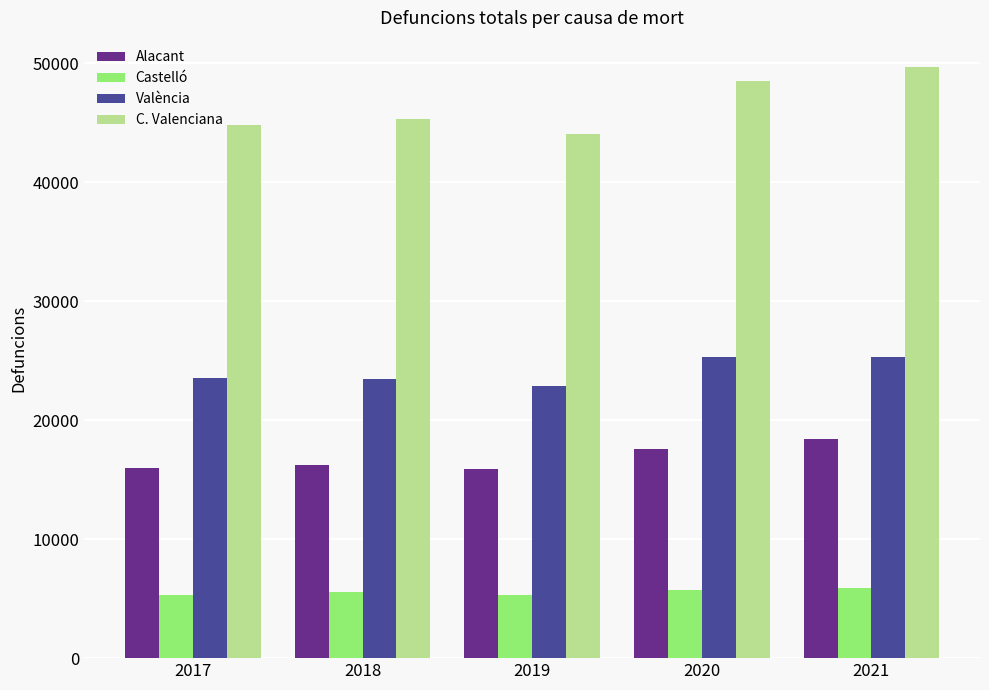

What is the greatest value displayed?

49648